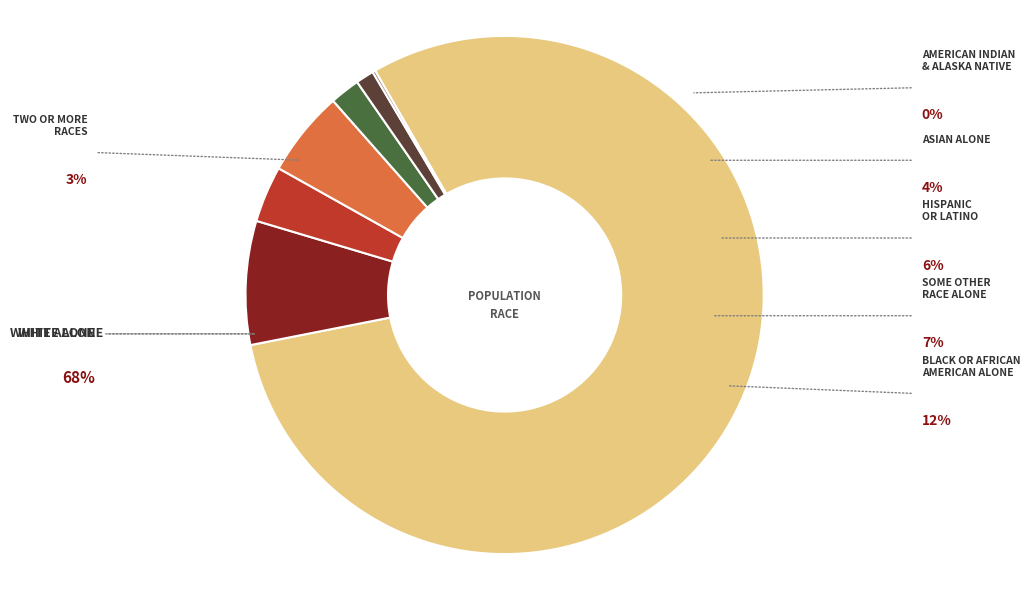

Does any single category account for the majority?

Yes